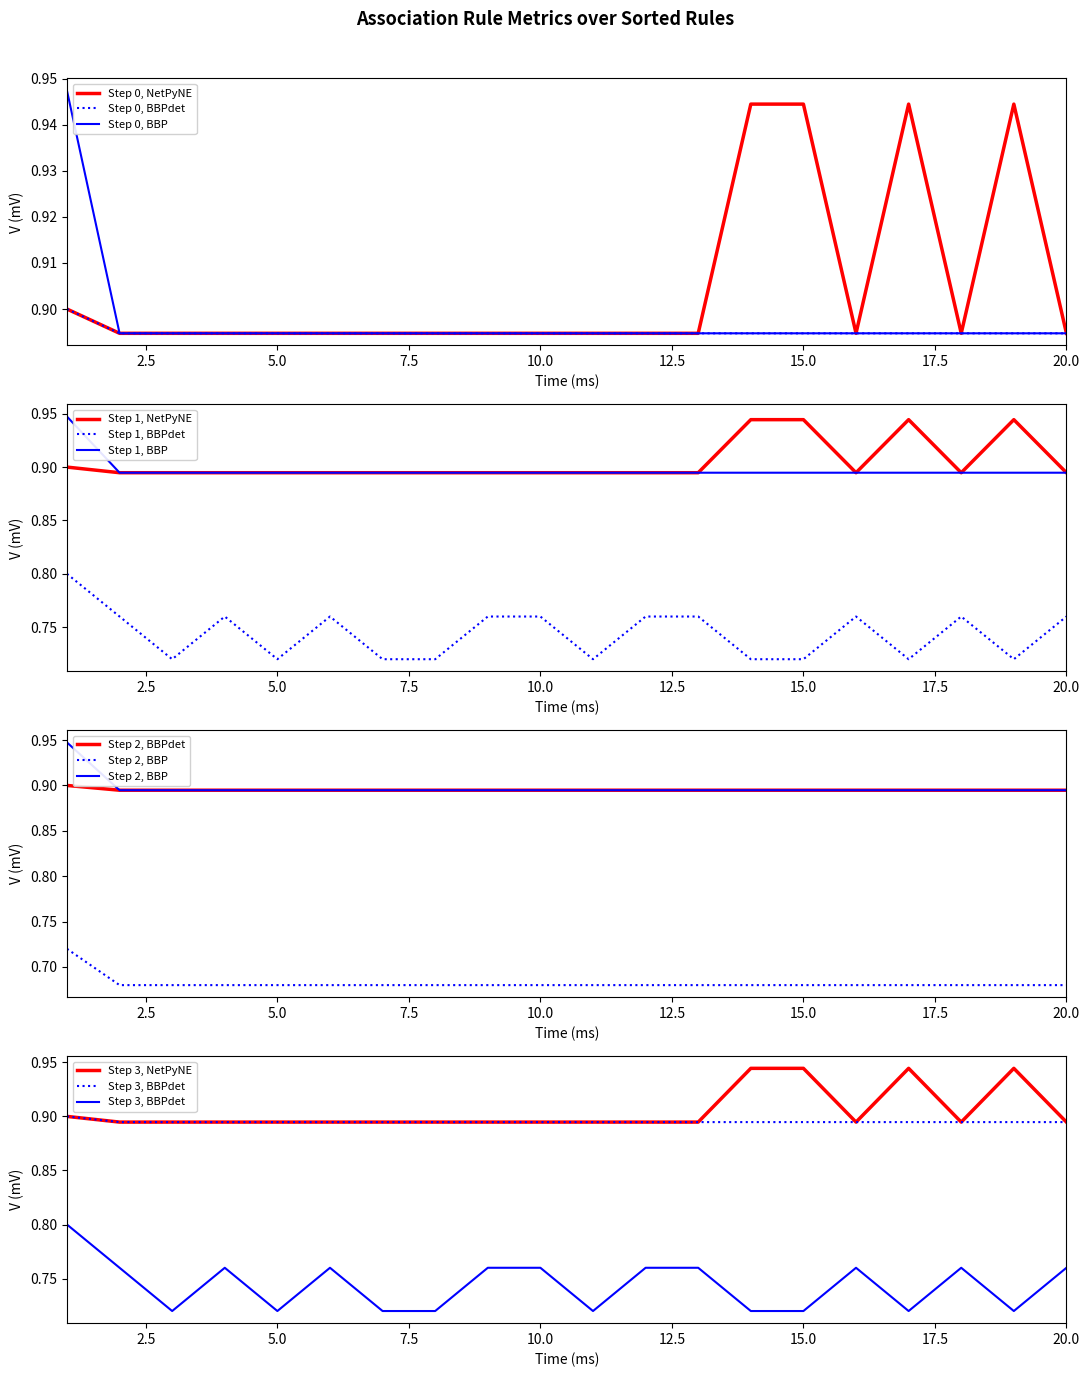

True or false: Step 1, BBPdet and Step 1, NetPyNE cross at least once.

False